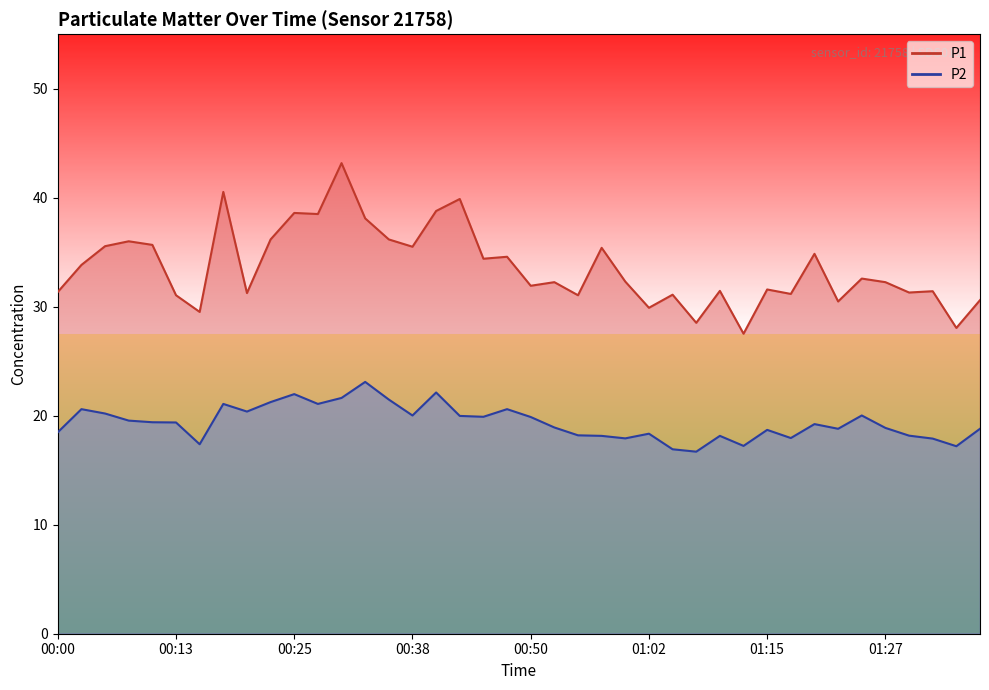

How many lines are shown in the chart?

2